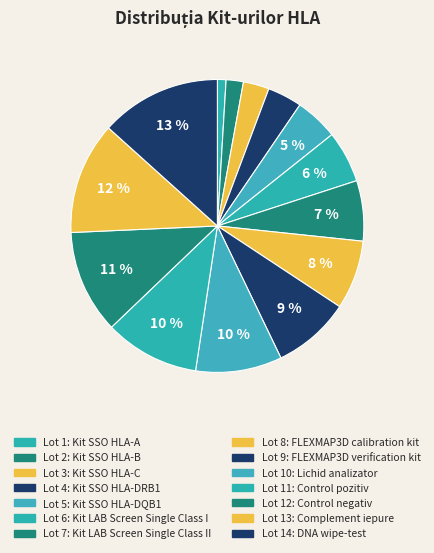

To the nearest percent, what is the difference between the largest and smallest slice percentages?

12%